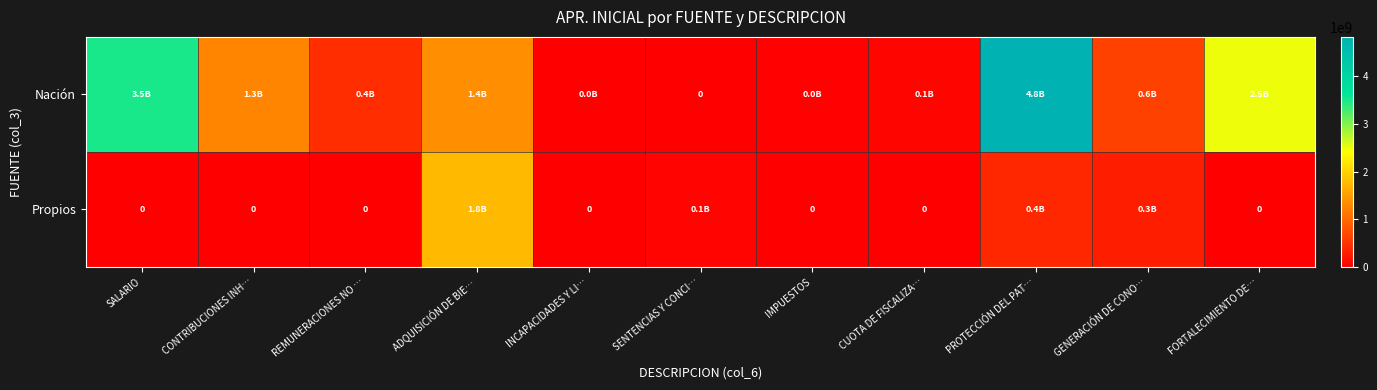

Rank the series by their average value, from lowest to highest.

Propios, Nación